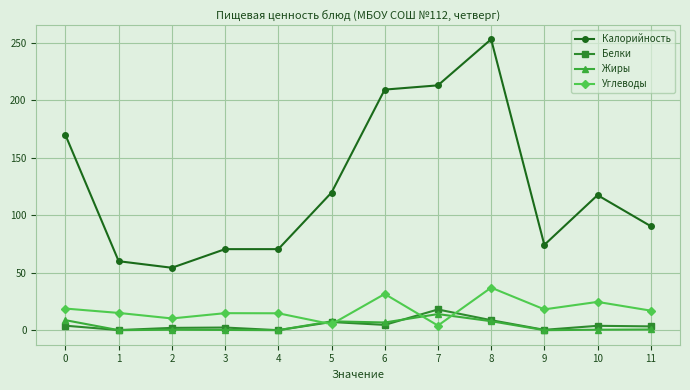

How many interior local valleys does the Углеводы series have?

4